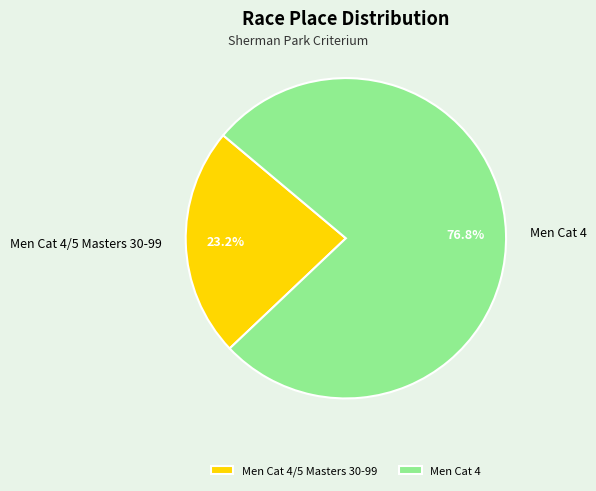

The Men Cat 4 slice represents 77% of the pie. True or false?

True